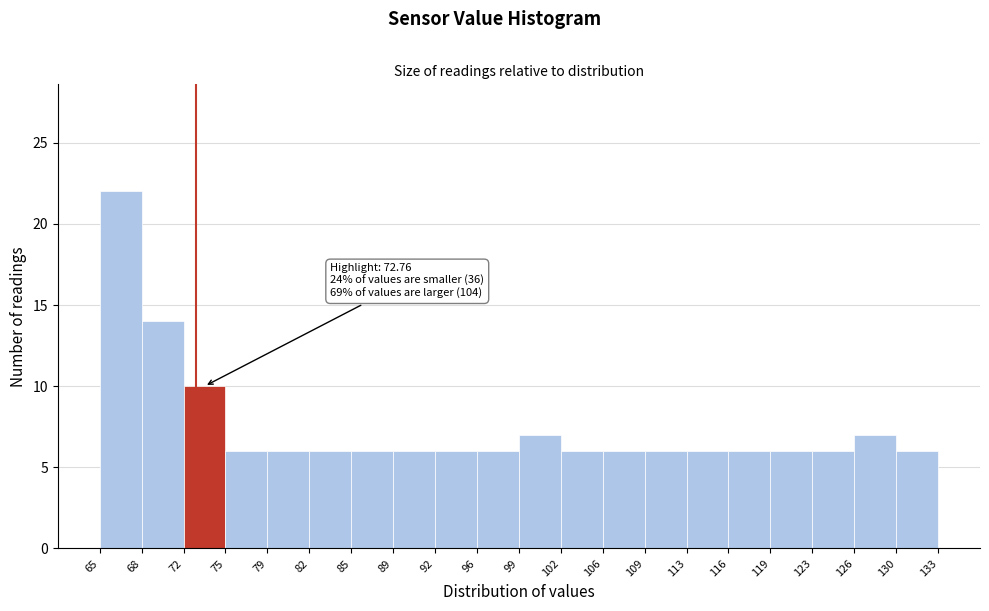

Over which range of the x-axis is the bar tallest?

65 to 68